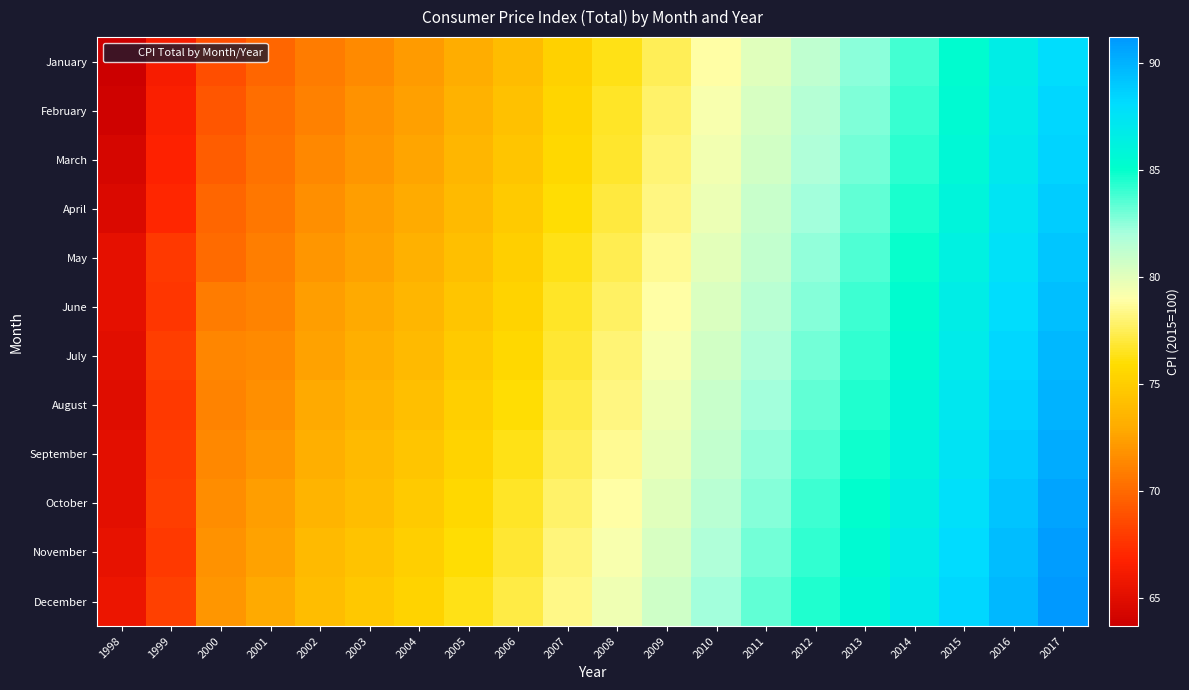

Reading left to right, extract all data points from this chart.

January: 1998=63.7	1999=66.3	2000=68.8	2001=69.9	2002=70.8	2003=71.5	2004=72.2	2005=73.1	2006=74.0	2007=75.2	2008=76.3	2009=77.5	2010=78.9	2011=80.1	2012=81.3	2013=82.5	2014=83.8	2015=85.2	2016=86.6	2017=88.0
February: 1998=64.0	1999=66.6	2000=69.1	2001=70.2	2002=71.1	2003=71.8	2004=72.5	2005=73.4	2006=74.3	2007=75.5	2008=76.6	2009=77.8	2010=79.2	2011=80.4	2012=81.6	2013=82.8	2014=84.1	2015=85.5	2016=86.9	2017=88.3
March: 1998=64.3	1999=66.8	2000=69.5	2001=70.4	2002=71.4	2003=72.0	2004=72.7	2005=73.6	2006=74.5	2007=75.7	2008=76.8	2009=78.0	2010=79.4	2011=80.6	2012=81.8	2013=83.0	2014=84.3	2015=85.7	2016=87.1	2017=88.5
April: 1998=64.6	1999=67.0	2000=69.9	2001=70.6	2002=71.7	2003=72.3	2004=73.0	2005=73.9	2006=74.8	2007=76.0	2008=77.1	2009=78.3	2010=79.7	2011=80.9	2012=82.1	2013=83.3	2014=84.6	2015=86.0	2016=87.4	2017=88.8
May: 1998=65.3	1999=67.8	2000=70.1	2001=70.9	2002=72.0	2003=72.6	2004=73.3	2005=74.2	2006=75.1	2007=76.3	2008=77.4	2009=78.6	2010=80.0	2011=81.2	2012=82.4	2013=83.6	2014=84.9	2015=86.3	2016=87.7	2017=89.1
June: 1998=65.3	1999=67.7	2000=70.8	2001=71.2	2002=72.3	2003=72.9	2004=73.6	2005=74.5	2006=75.4	2007=76.6	2008=77.7	2009=78.9	2010=80.3	2011=81.5	2012=82.7	2013=83.9	2014=85.2	2015=86.6	2016=88.0	2017=89.4
July: 1998=65.0	1999=68.0	2000=71.3	2001=71.5	2002=72.6	2003=73.2	2004=73.9	2005=74.8	2006=75.7	2007=76.9	2008=78.0	2009=79.2	2010=80.6	2011=81.8	2012=83.0	2013=84.2	2014=85.5	2015=86.9	2016=88.3	2017=89.7
August: 1998=64.9	1999=67.8	2000=71.2	2001=71.7	2002=72.9	2003=73.5	2004=74.2	2005=75.1	2006=76.0	2007=77.2	2008=78.3	2009=79.5	2010=80.9	2011=82.1	2012=83.3	2013=84.5	2014=85.8	2015=87.2	2016=88.6	2017=90.0
September: 1998=65.2	1999=67.9	2000=71.4	2001=72.0	2002=73.2	2003=73.8	2004=74.5	2005=75.4	2006=76.3	2007=77.5	2008=78.6	2009=79.8	2010=81.2	2011=82.4	2012=83.6	2013=84.8	2014=86.1	2015=87.5	2016=88.9	2017=90.3
October: 1998=65.2	1999=68.1	2000=71.6	2001=72.3	2002=73.5	2003=74.1	2004=74.8	2005=75.7	2006=76.6	2007=77.8	2008=78.9	2009=80.1	2010=81.5	2011=82.7	2012=83.9	2013=85.1	2014=86.4	2015=87.8	2016=89.2	2017=90.6
November: 1998=65.4	1999=67.8	2000=71.8	2001=72.6	2002=73.8	2003=74.4	2004=75.1	2005=76.0	2006=76.9	2007=78.1	2008=79.2	2009=80.4	2010=81.8	2011=83.0	2012=84.2	2013=85.4	2014=86.7	2015=88.1	2016=89.5	2017=90.9
December: 1998=65.7	1999=68.2	2000=72.0	2001=72.9	2002=74.1	2003=74.7	2004=75.4	2005=76.3	2006=77.2	2007=78.4	2008=79.5	2009=80.7	2010=82.1	2011=83.3	2012=84.5	2013=85.7	2014=87.0	2015=88.4	2016=89.8	2017=91.2